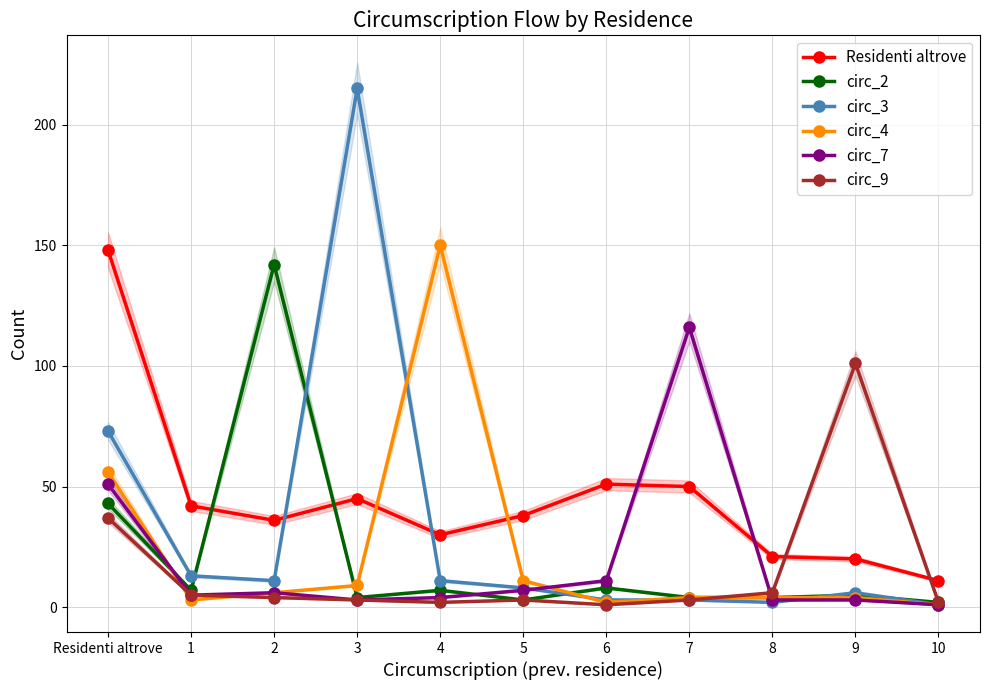

True or false: circ_2 has more than 0 interior local peaks.

True